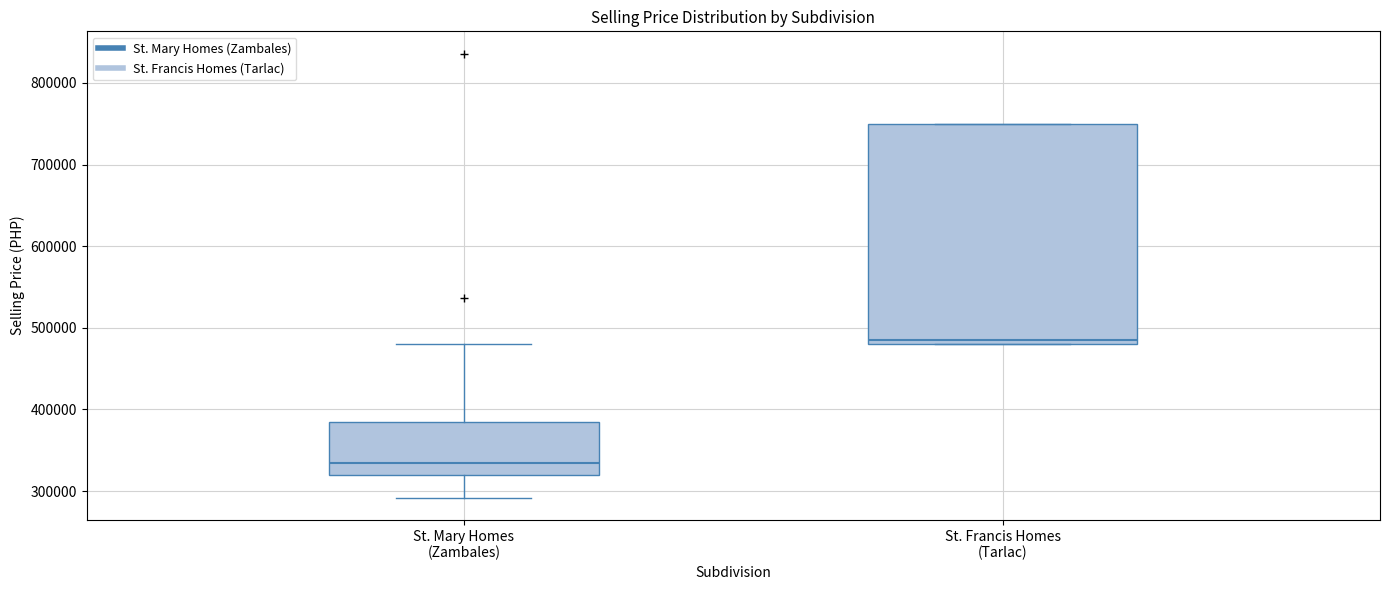

Reading left to right, transcribe this box plot: for each box, give where its median line is, the range the box spans, and where its two whiskers end, as read against the y-axis. The values are not printed on the chart, so give them approximately, as read against the axis.

St. Mary Homes (Zambales): median 330000, box 320000 to 390000, whiskers 290000 to 480000
St. Francis Homes (Tarlac): median 490000, box 480000 to 750000, whiskers 480000 to 750000